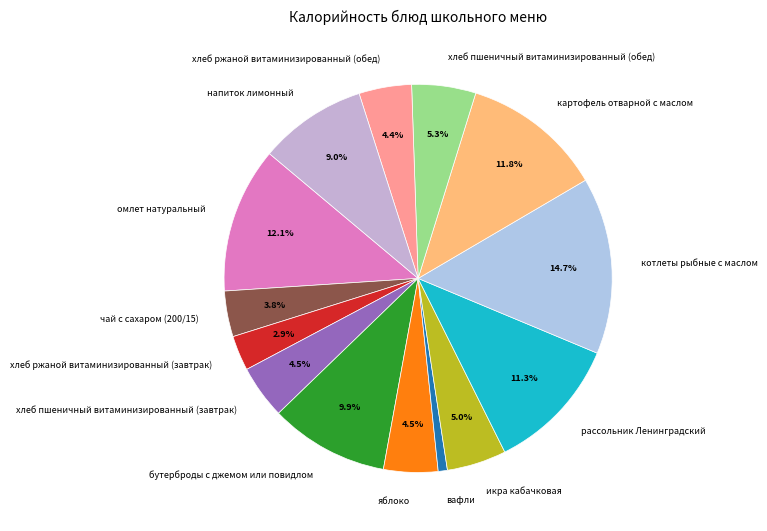

True or false: икра кабачковая accounts for 5% of the total.

True